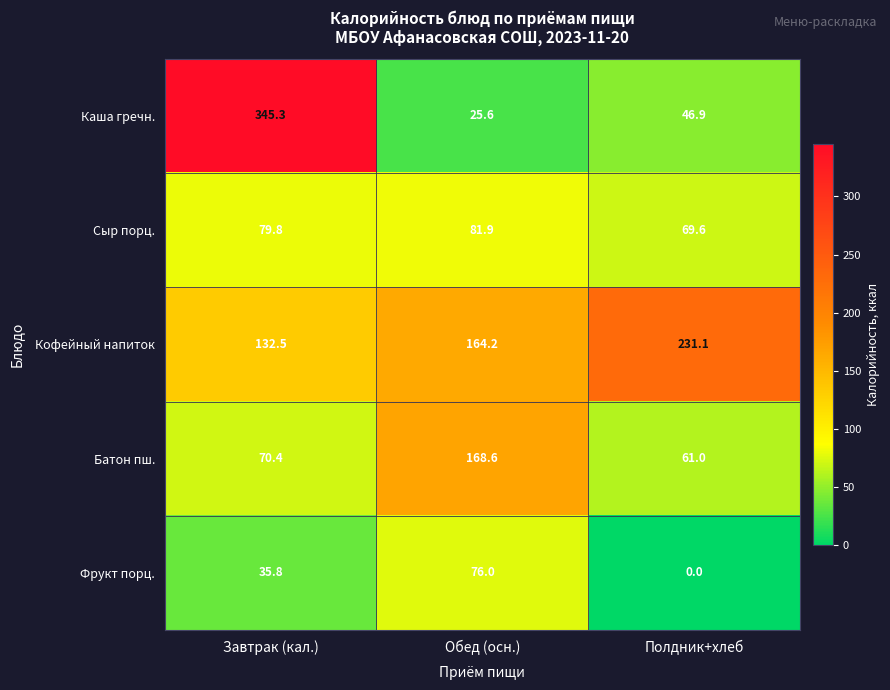

How many data points does each series have?

3